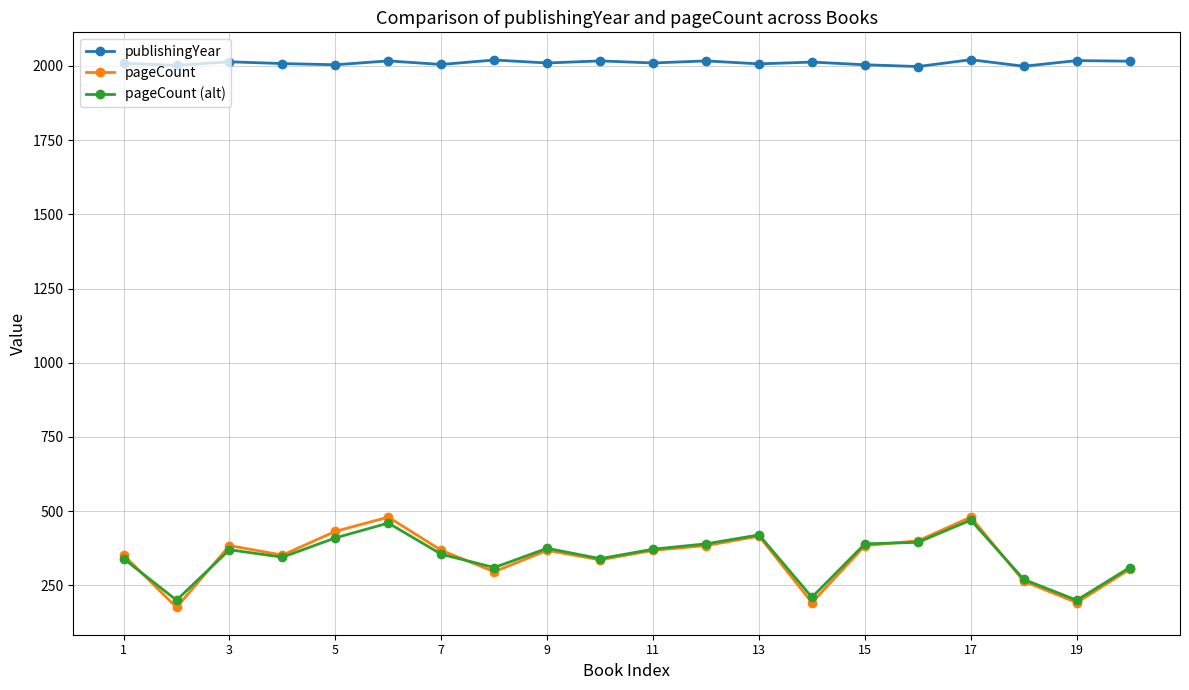

Which series has the widest spread of values?

pageCount